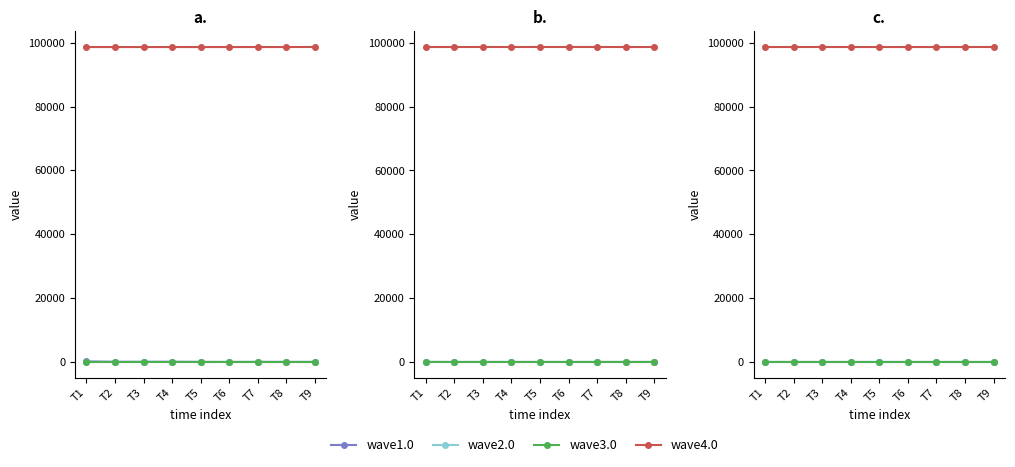

Reading left to right, transcribe all the data shown in this chart.

wave1.0: 18.5	16.4	17.1	13.4	13.7	15.1	14.3	12.3	12.5
wave2.0: 7.7	6.8	6.4	6.4	6.6	5.5	5.9	5.4	5.6
wave3.0: 4.7	4.8	5.0	4.9	5.1	5.1	5.1	5.2	4.9
wave4.0: 98650.0	98649.1	98653.4	98647.3	98650.8	98643.8	98651.6	98651.6	98656.0